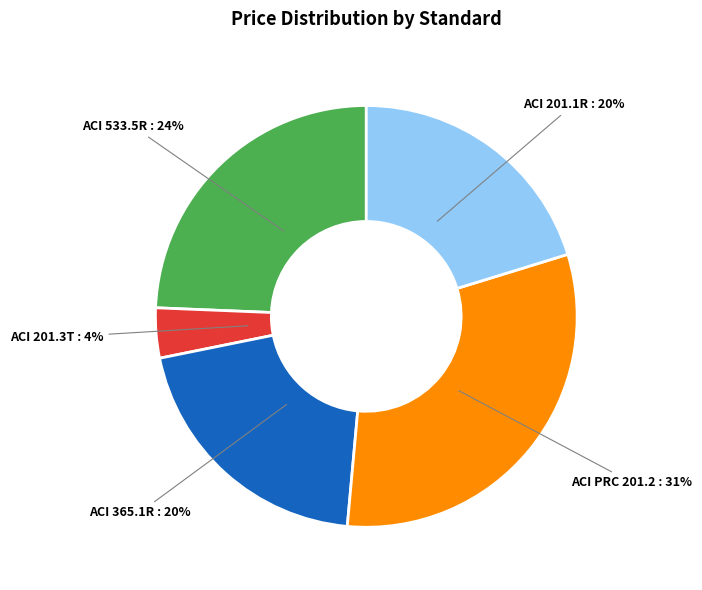

To the nearest percent, what is the average slice percentage?

20%